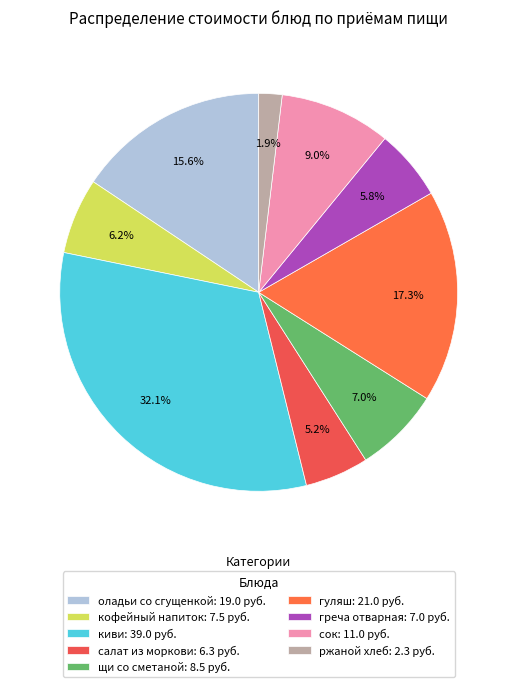

How many slices are in this pie chart?

9